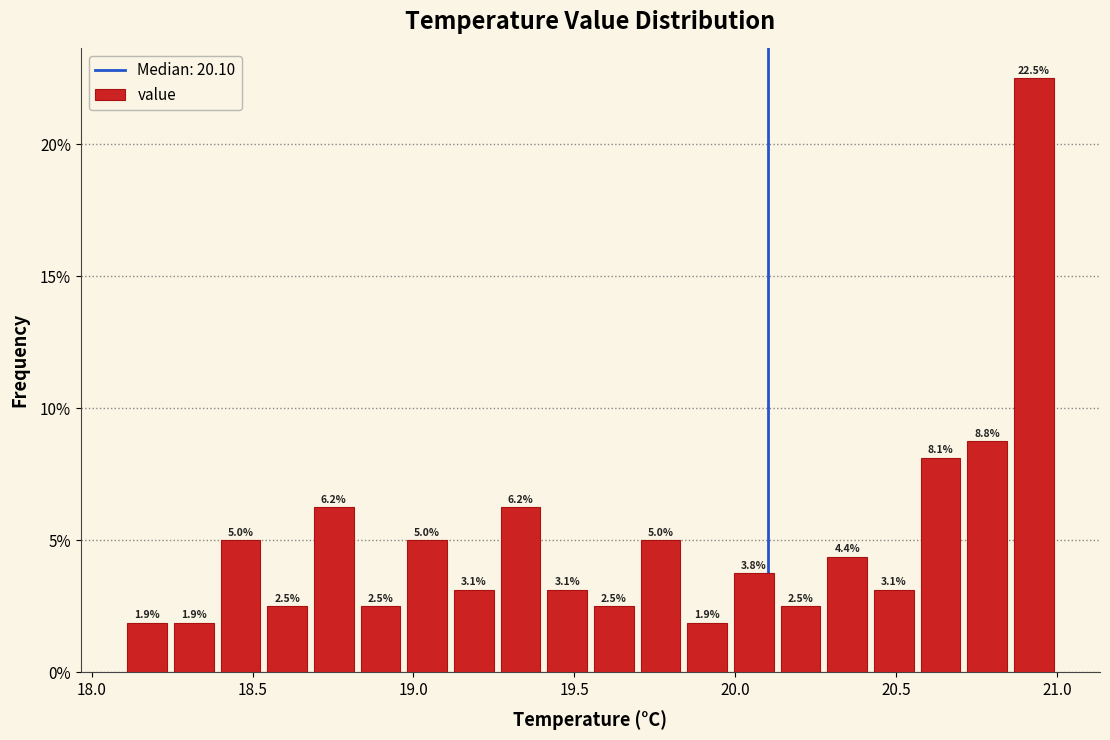

Read against the x-axis, roughly where is the centre of the tallest bar?

20.95